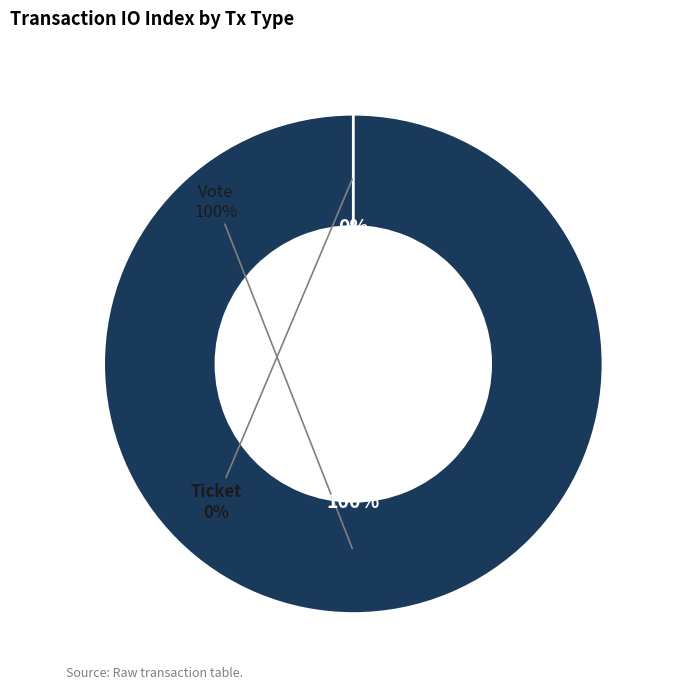

Which category accounts for the majority?

Vote